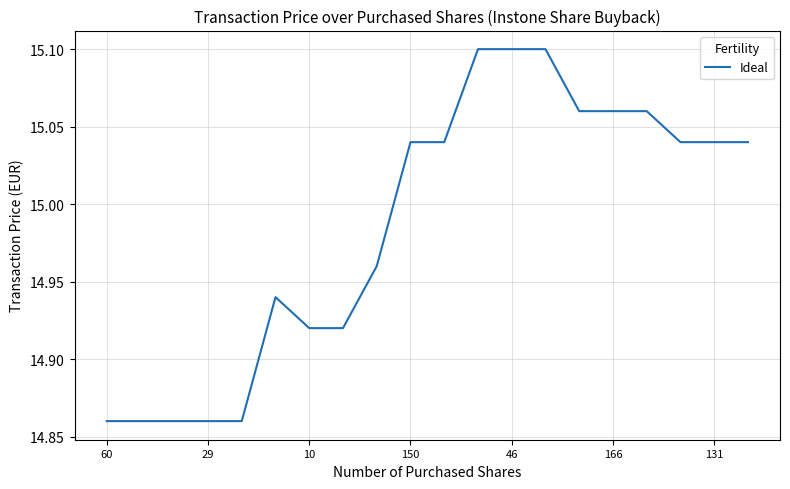

Count the values in the range 14 to 15.

9